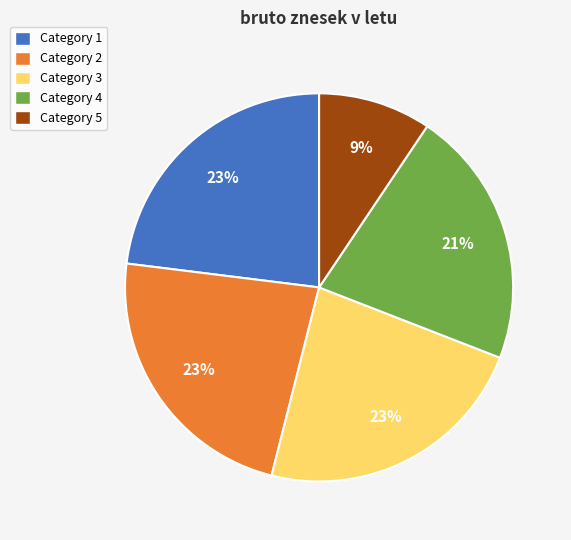

To the nearest percent, what is the difference between the largest and smallest slice percentages?

14%